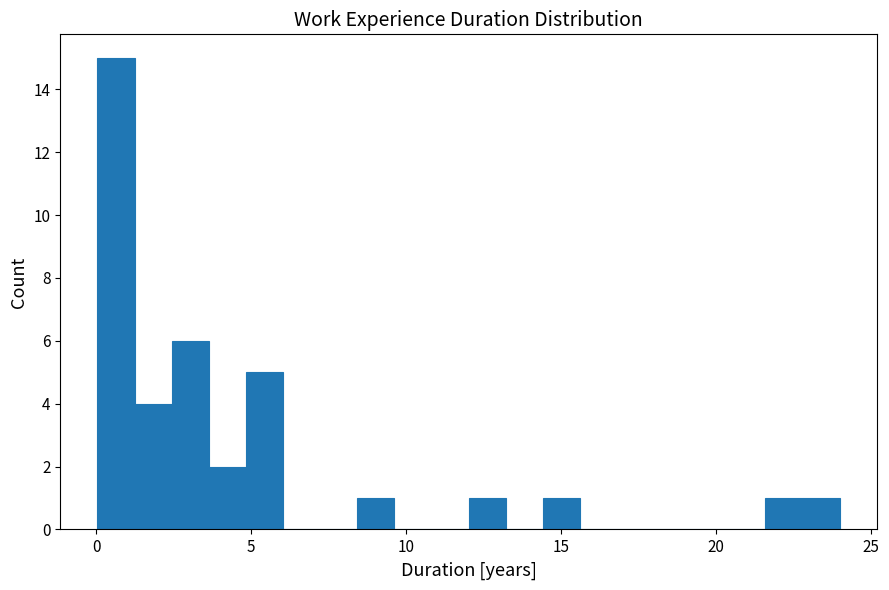

Around what value on the x-axis is the tallest bar? Give the approximate position of its centre, as read against the axis.

0.5